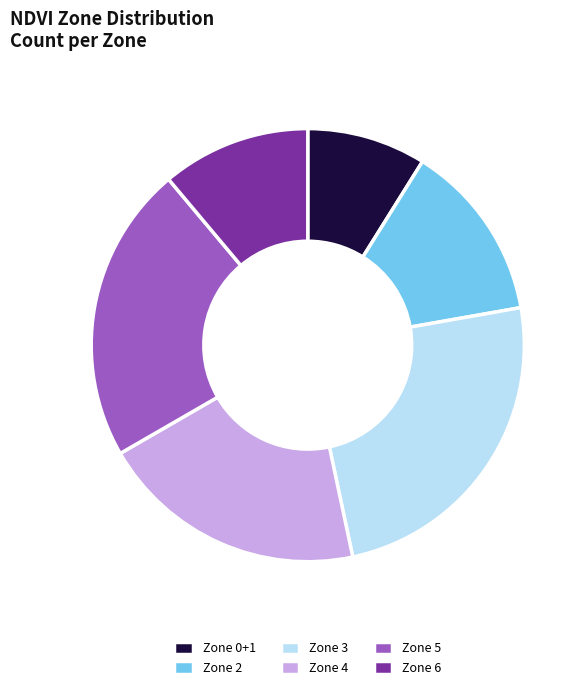

Rank the categories by value from highest to lowest.

Zone 3, Zone 5, Zone 4, Zone 2, Zone 6, Zone 0+1